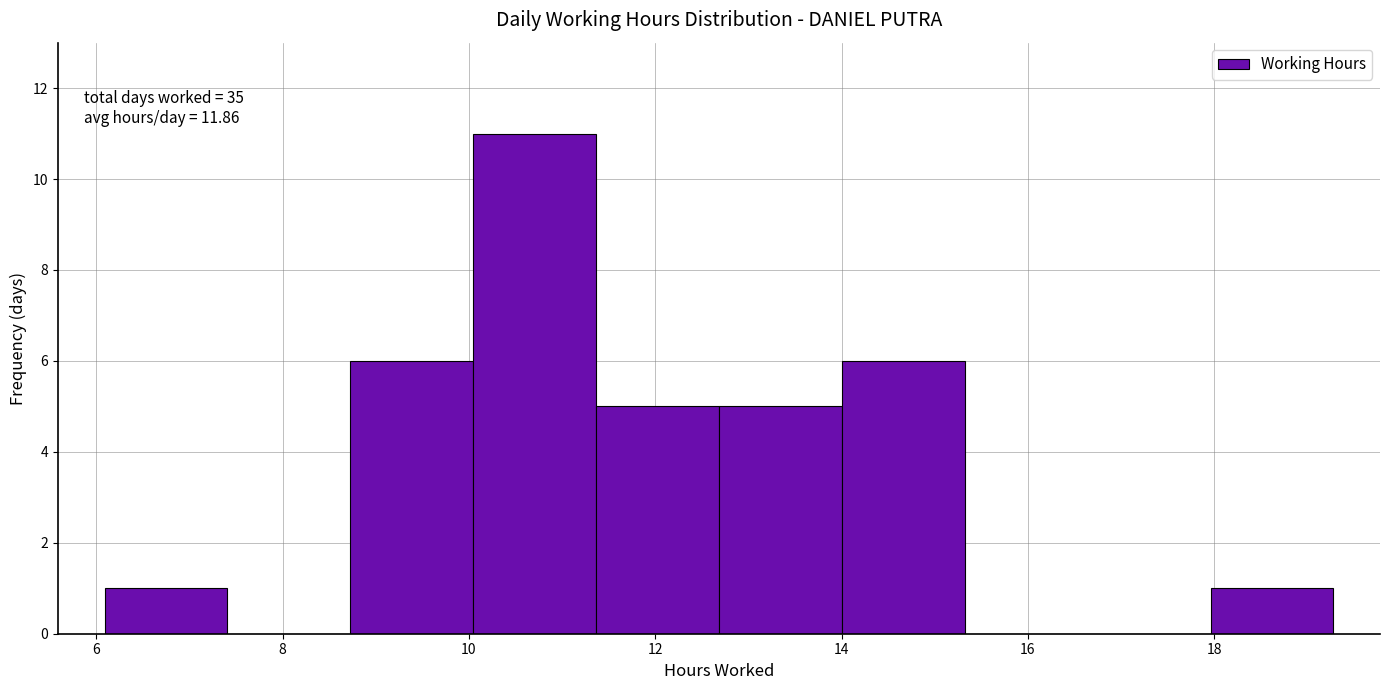

Which range on the x-axis has the tallest bar?

10.0 to 11.4